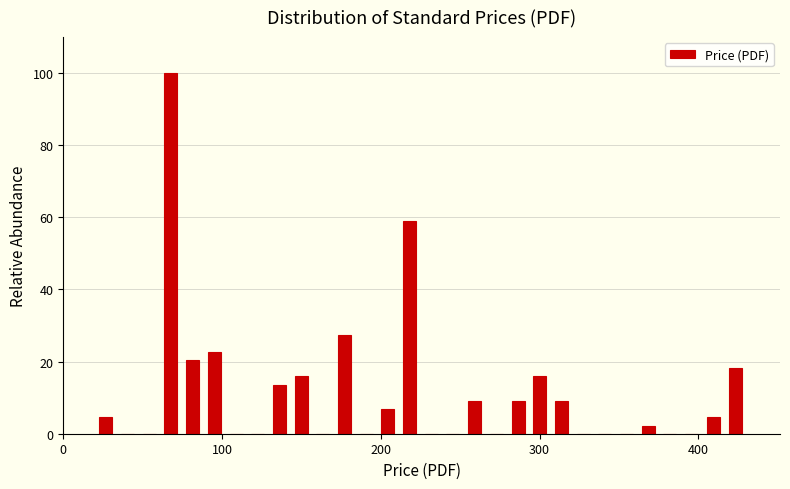

Around what value on the x-axis is the tallest bar? Give the approximate position of its centre, as read against the axis.

70